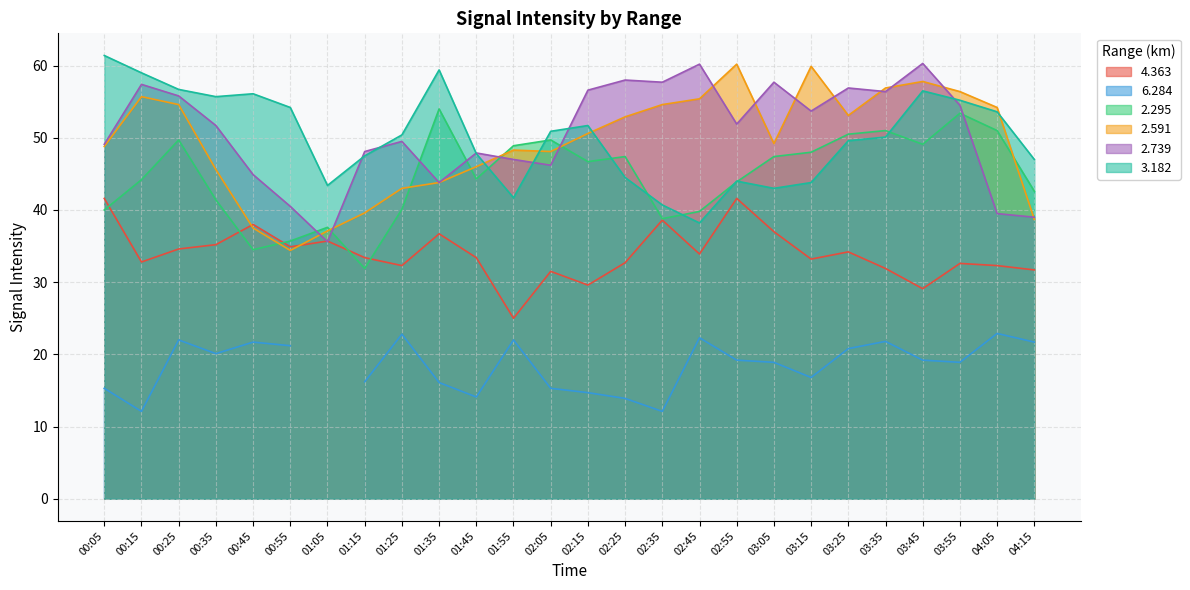

What is the label of the 7th point from the right?

03:15